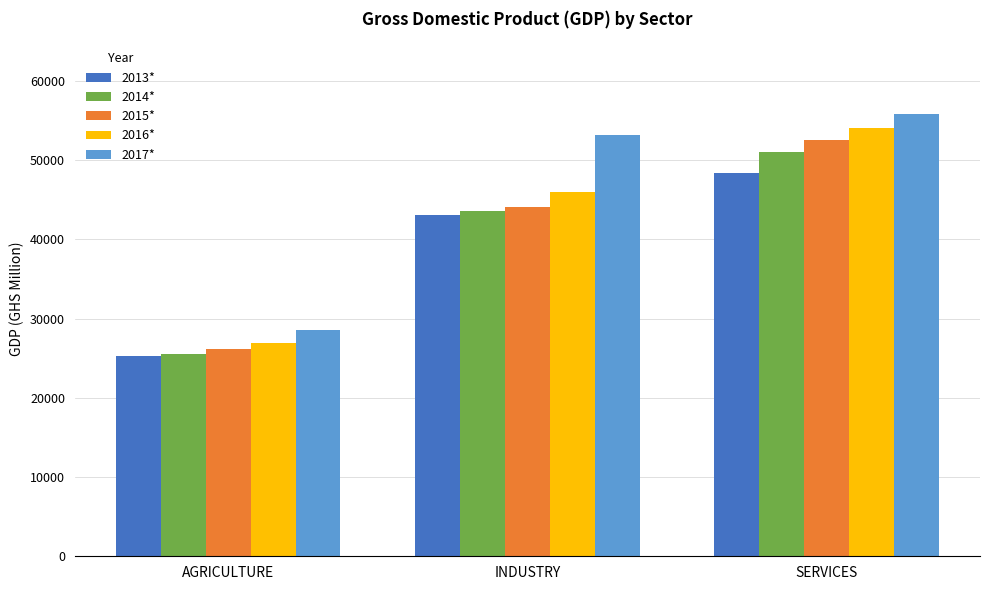

The value of 2014* at SERVICES is 51016.8. True or false?

True